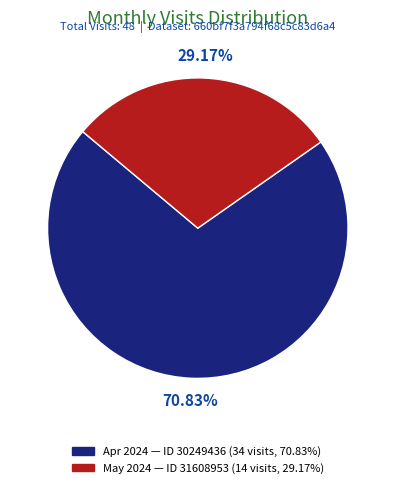

Is there a majority slice in this chart?

Yes